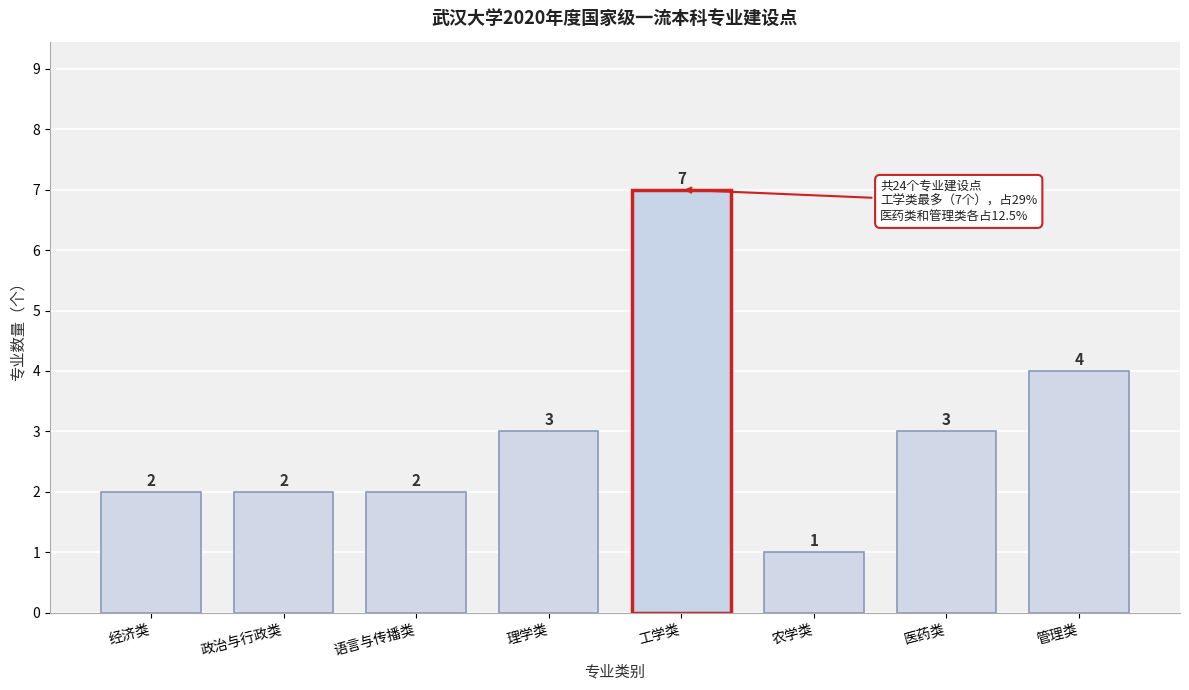

Reading left to right, extract all data points from this chart.

经济类=2	政治与行政类=2	语言与传播类=2	理学类=3	工学类=7	农学类=1	医药类=3	管理类=4